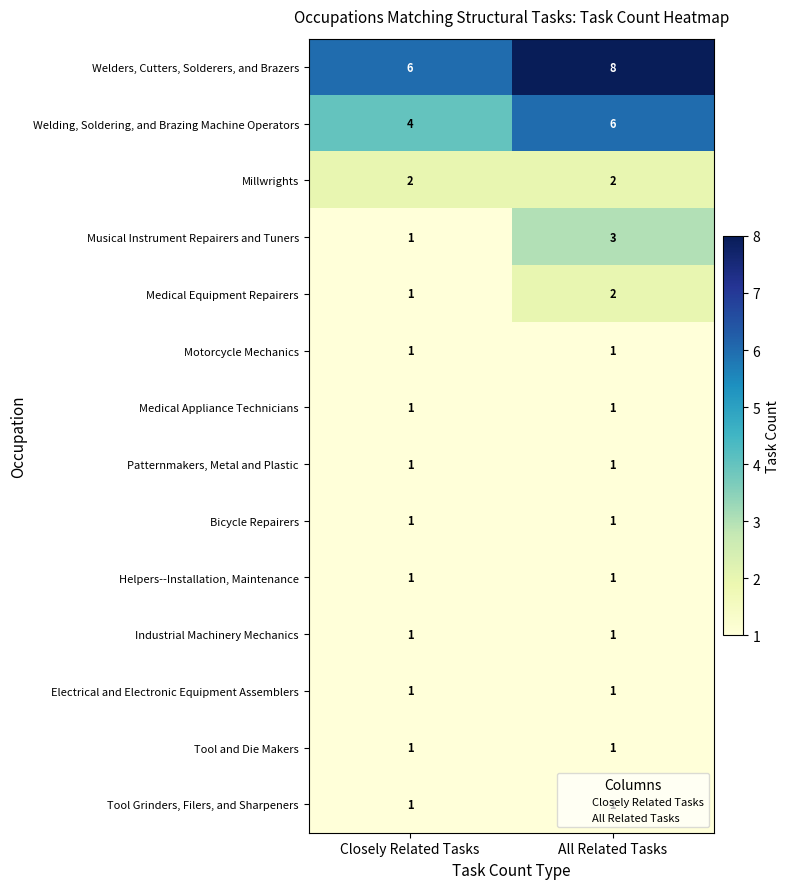

What is the sum of all Medical Equipment Repairers values?

3